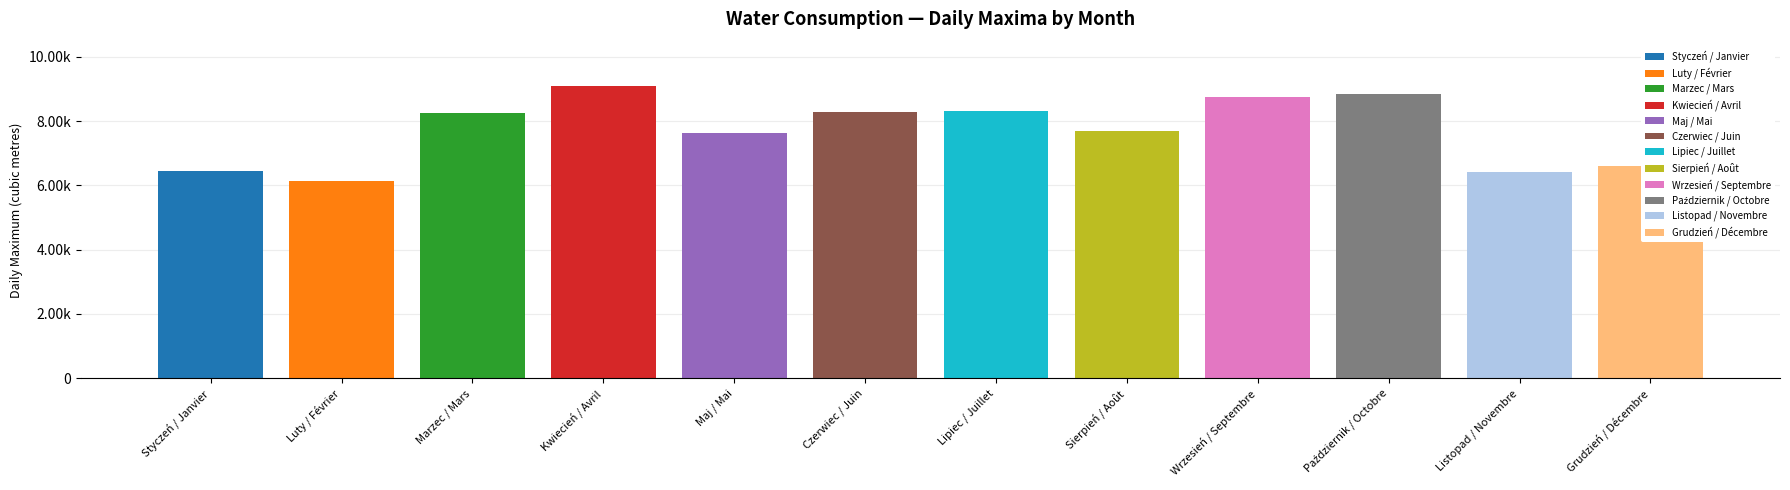

What is the ratio of the value at Październik / Octobre to the value at Sierpień / Août?

1.2